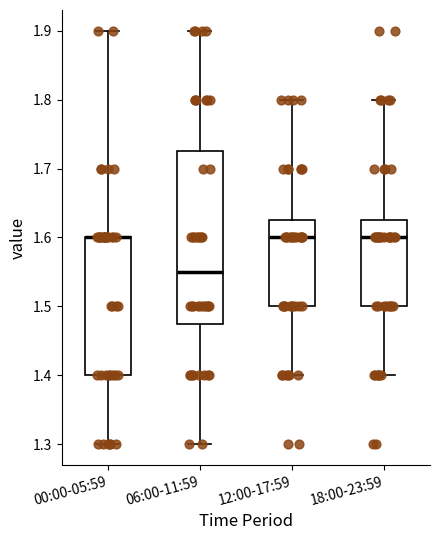

Where does the upper whisker of the box for 00:00-05:59 end on the y-axis? The values are not printed on the chart, so give them approximately, as read against the axis.

1.90